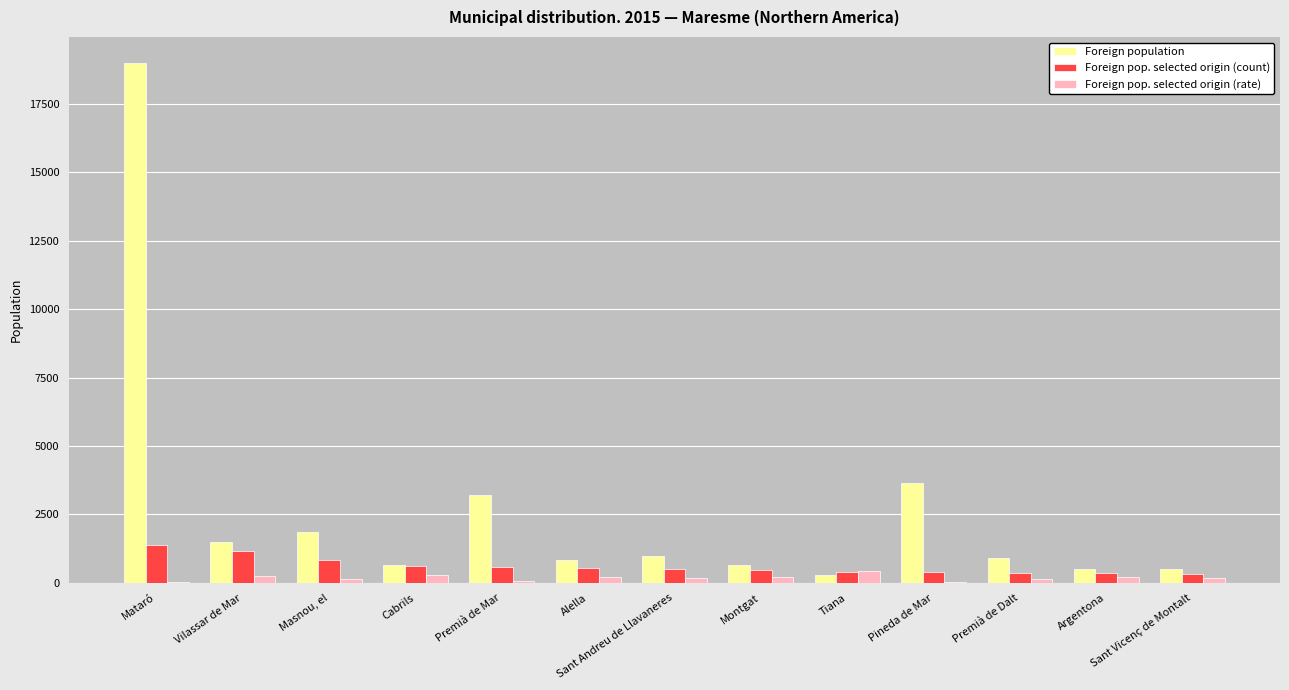

What is the total value across all series at Mataró?

20418